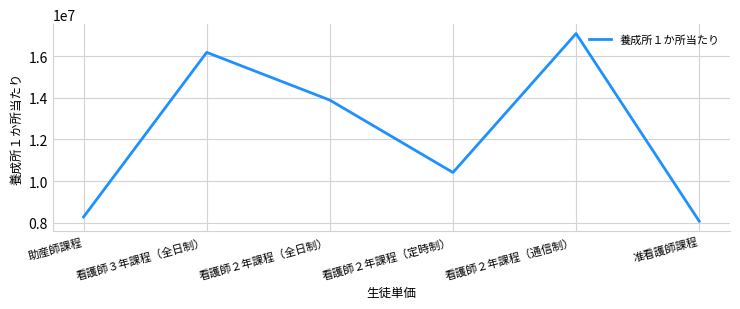

Reading right to left, transcribe all the data shown in this chart.

8080000	17081000	10417000	13889000	16178000	8284000